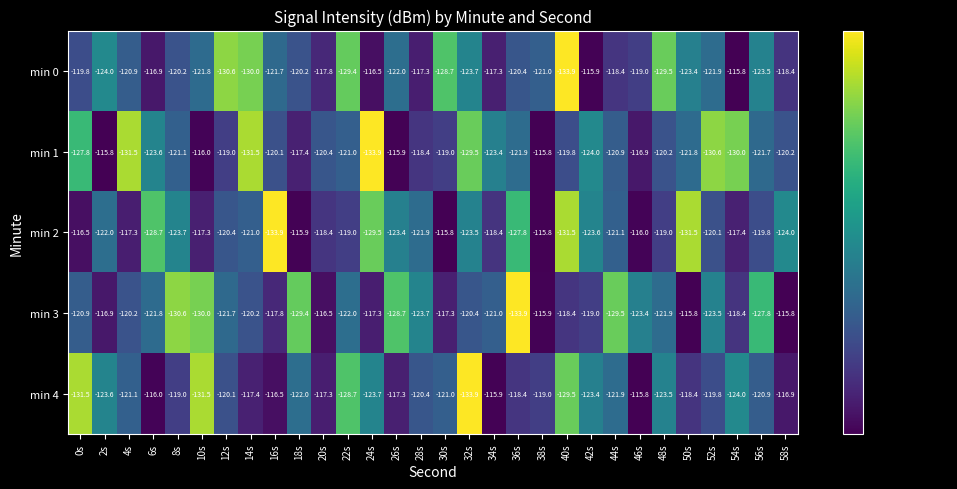

What is the lowest value of the min 3 series?

-133.9